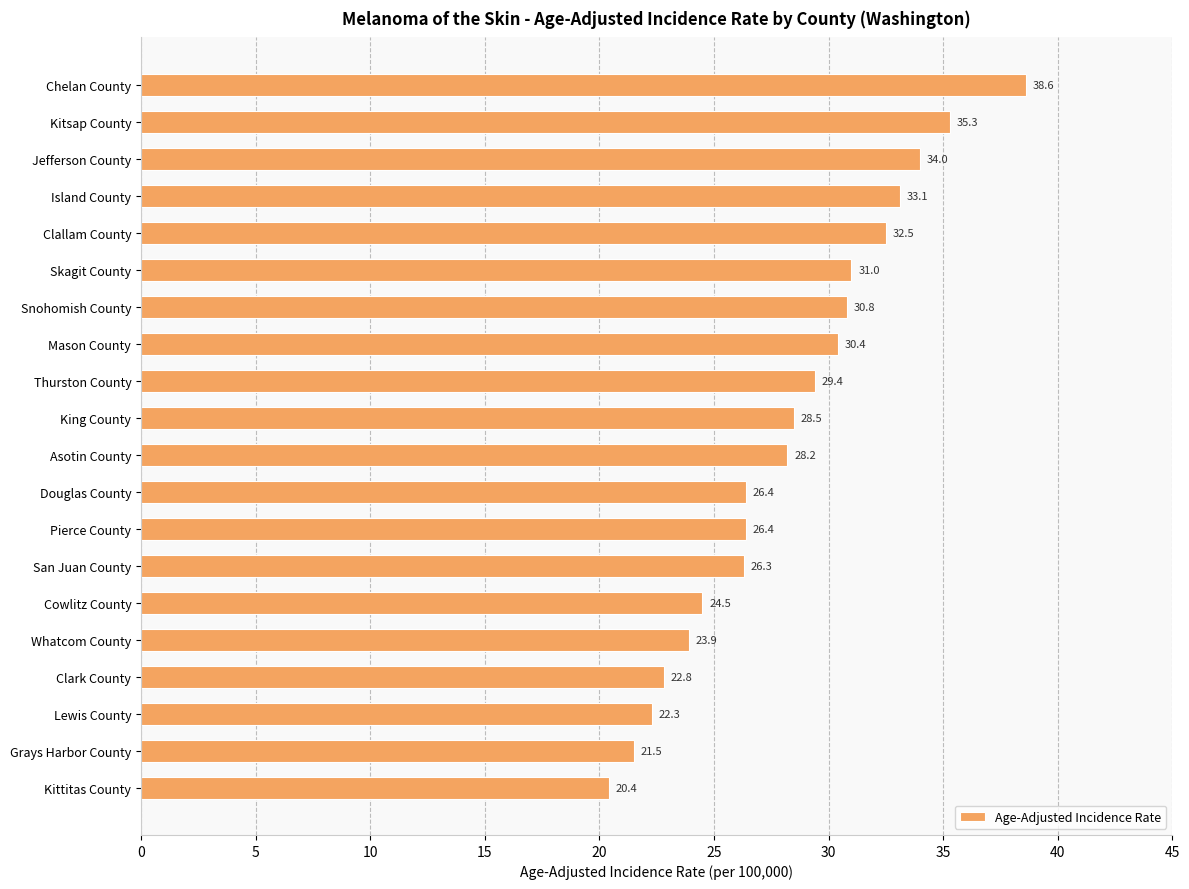

Between Whatcom County and Kitsap County, which is larger?

Kitsap County